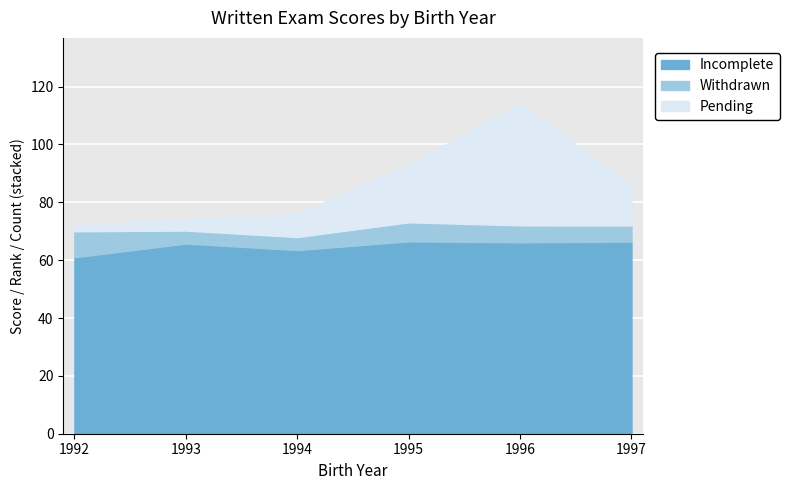

Is it true that Withdrawn equals 3.0 at 1997?

False